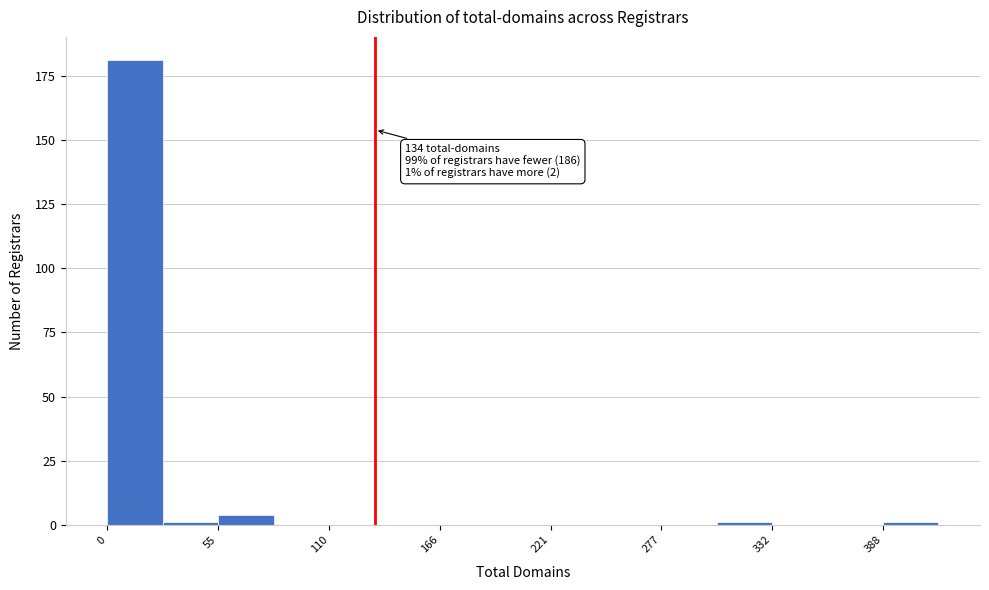

Read against the x-axis, roughly where is the centre of the tallest bar?

10